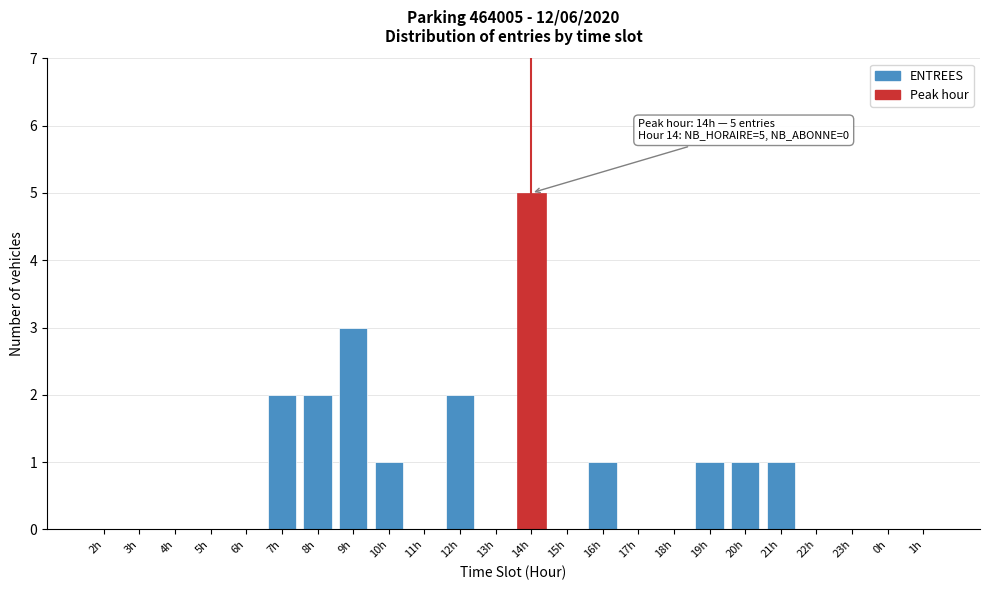

Reading left to right, list all the values displayed in this chart.

2h=0	3h=0	4h=0	5h=0	6h=0	7h=2	8h=2	9h=3	10h=1	11h=0	12h=2	13h=0	14h=5	15h=0	16h=1	17h=0	18h=0	19h=1	20h=1	21h=1	22h=0	23h=0	0h=0	1h=0